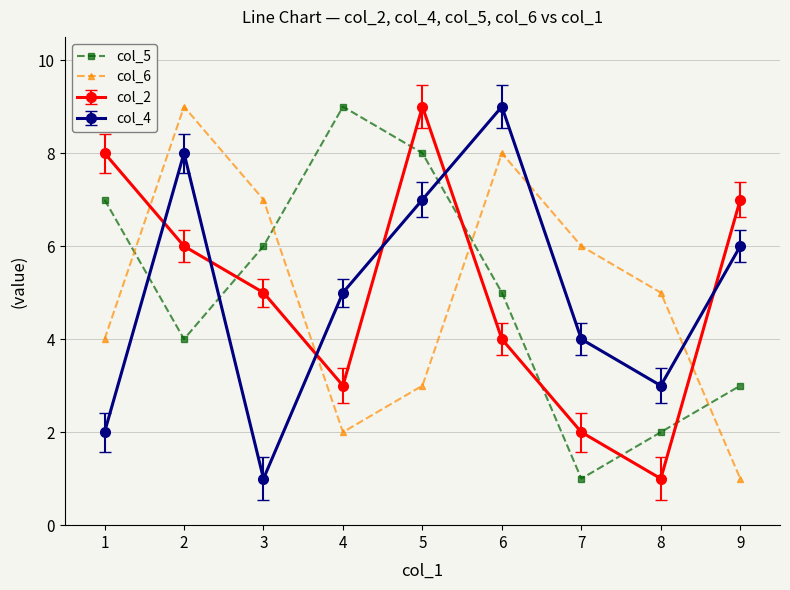

Which series changed the most between 6 and 8?

col_4